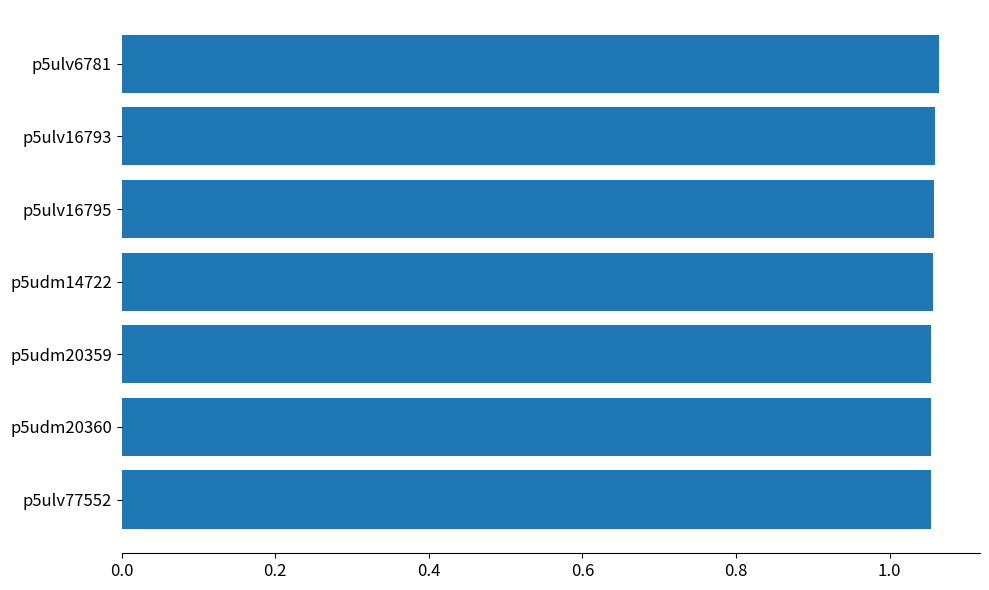

True or false: the data shows 0.7 at p5ulv6781.

False